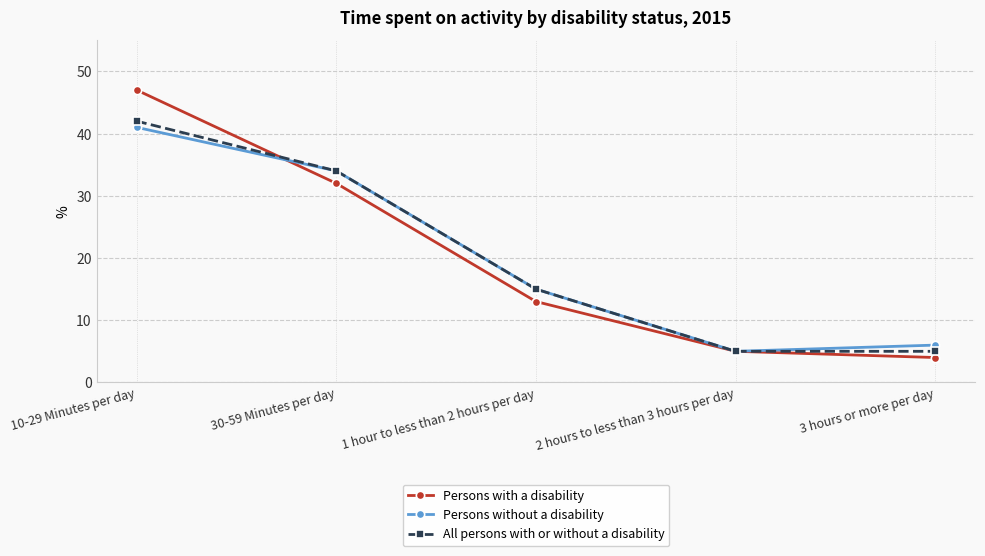

What is the total value across all series at 1 hour to less than 2 hours per day?

43